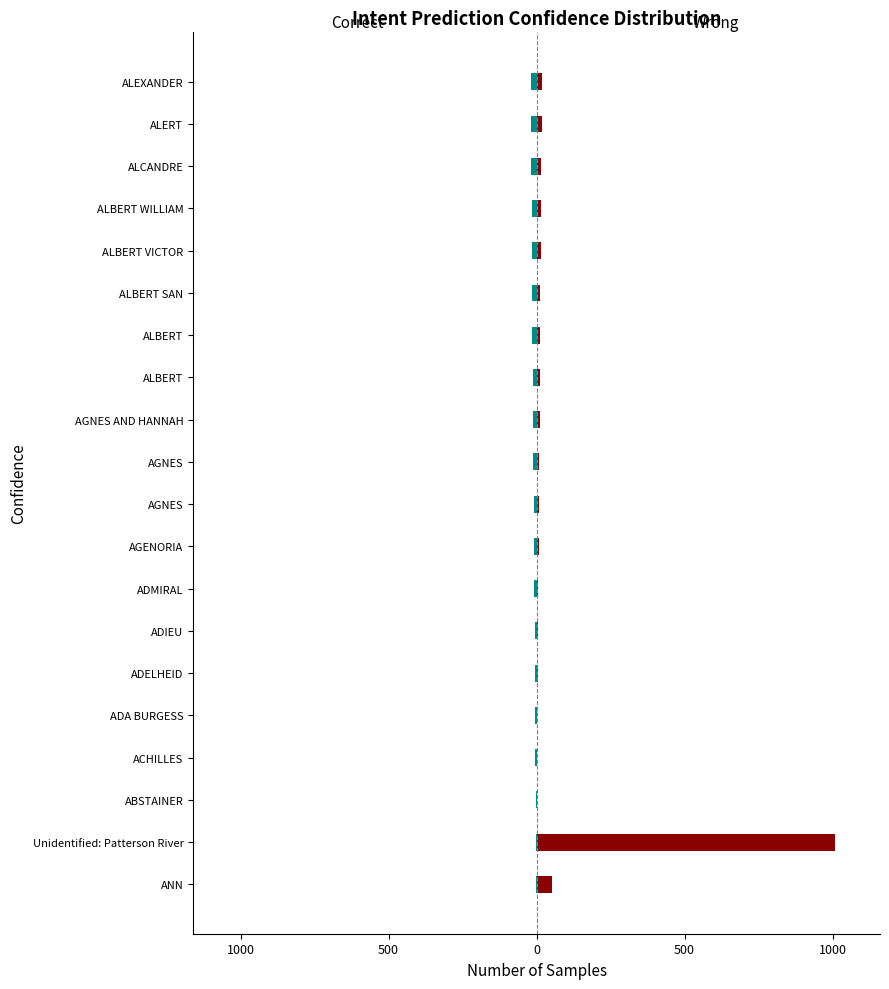

Which series has the largest range (max minus min)?

Wrong